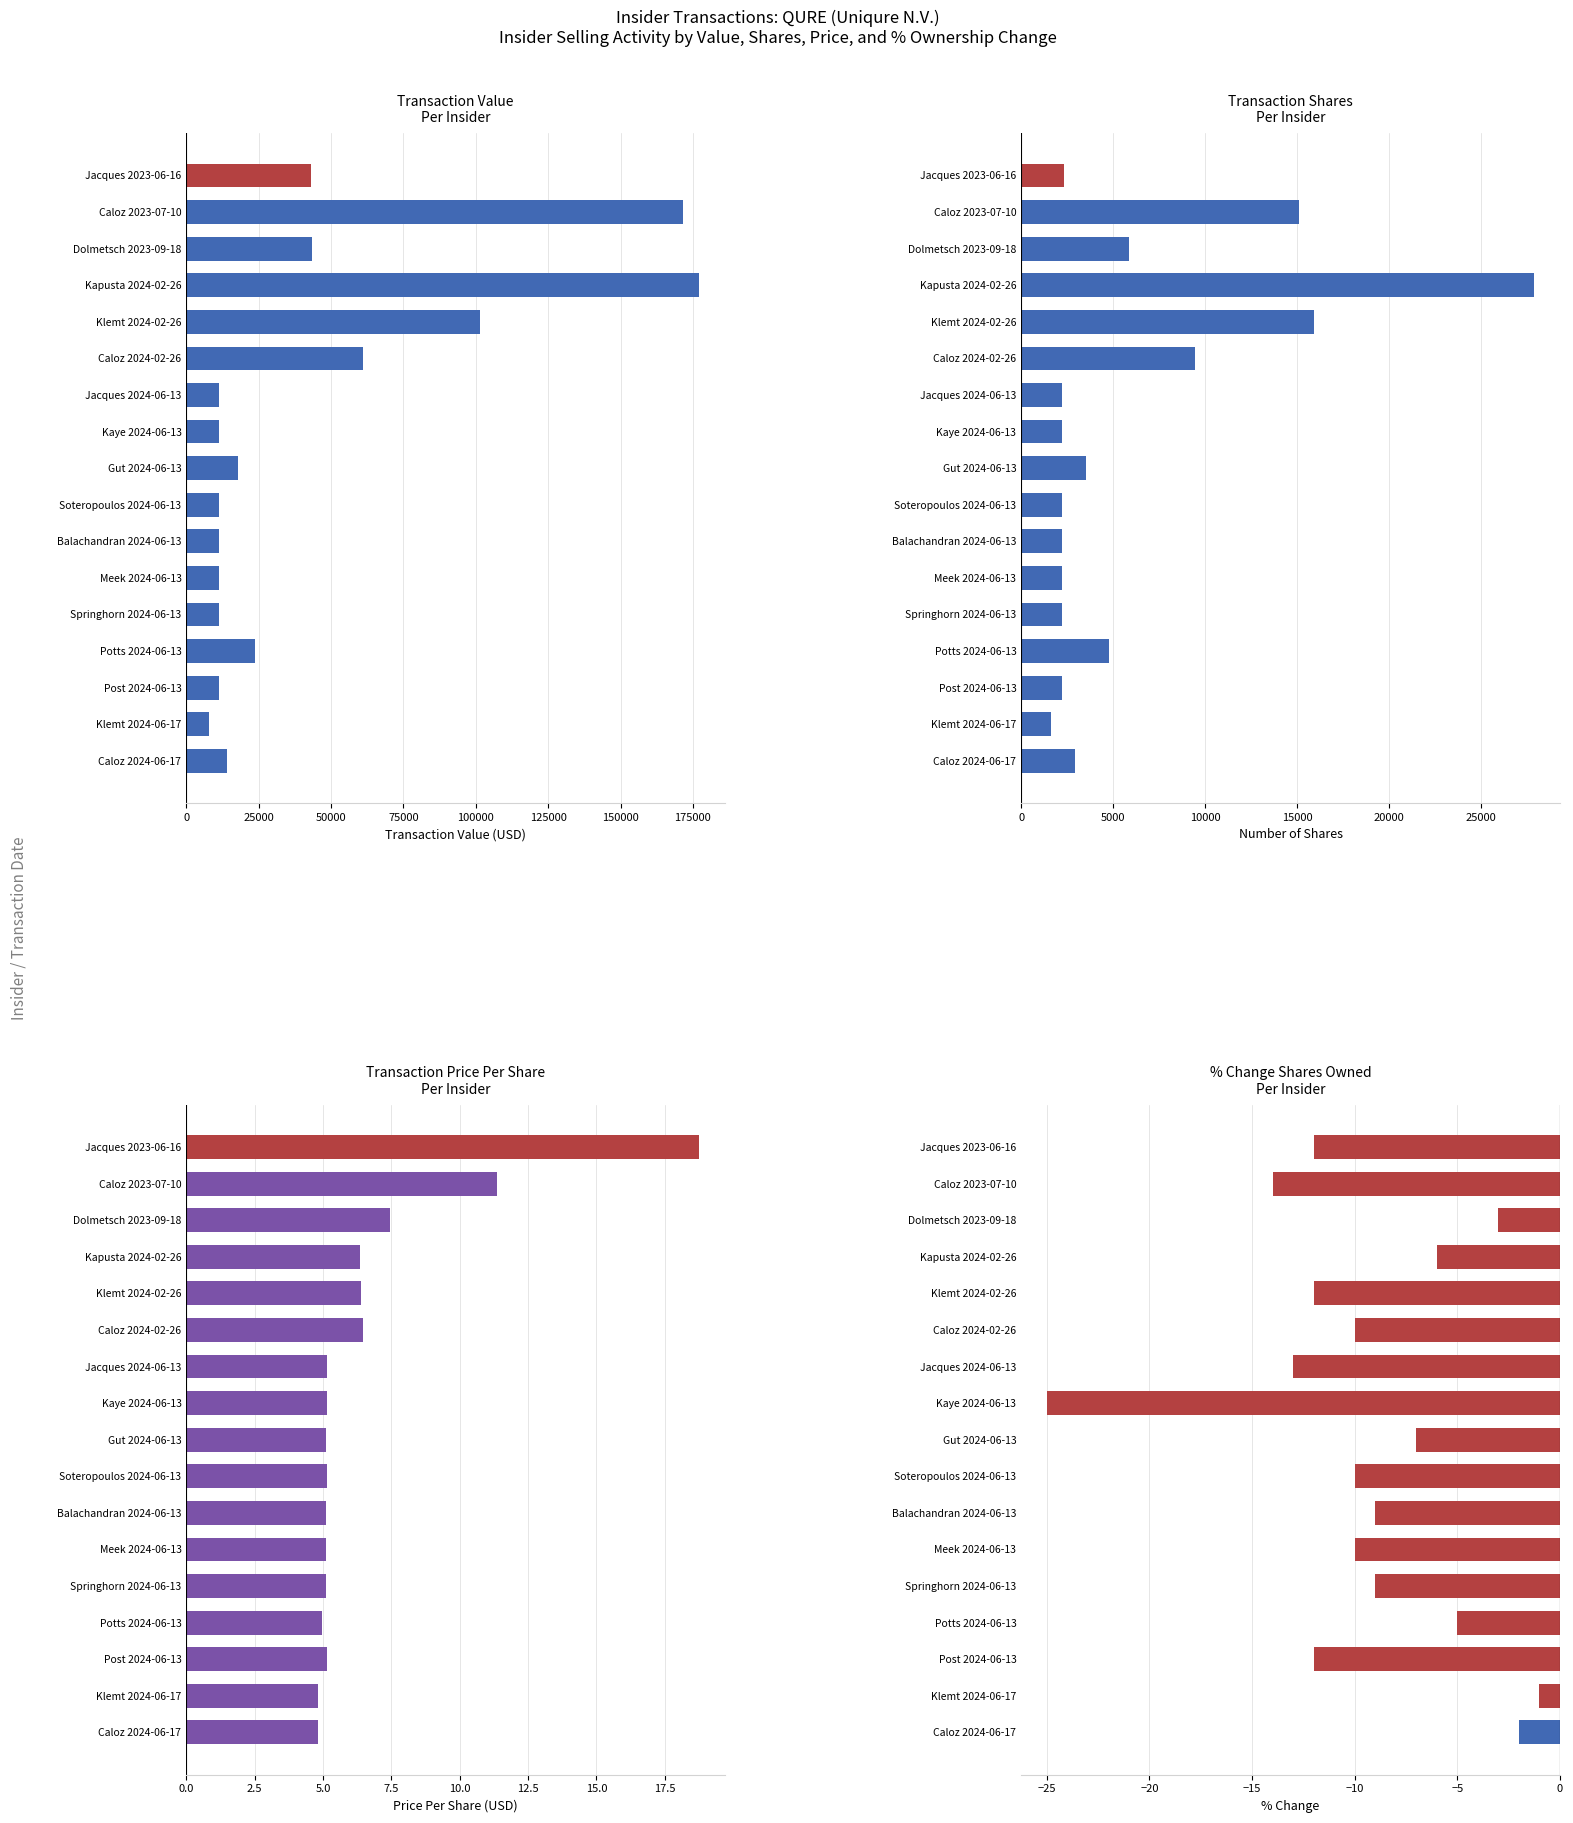

How many bars are there in total?

17